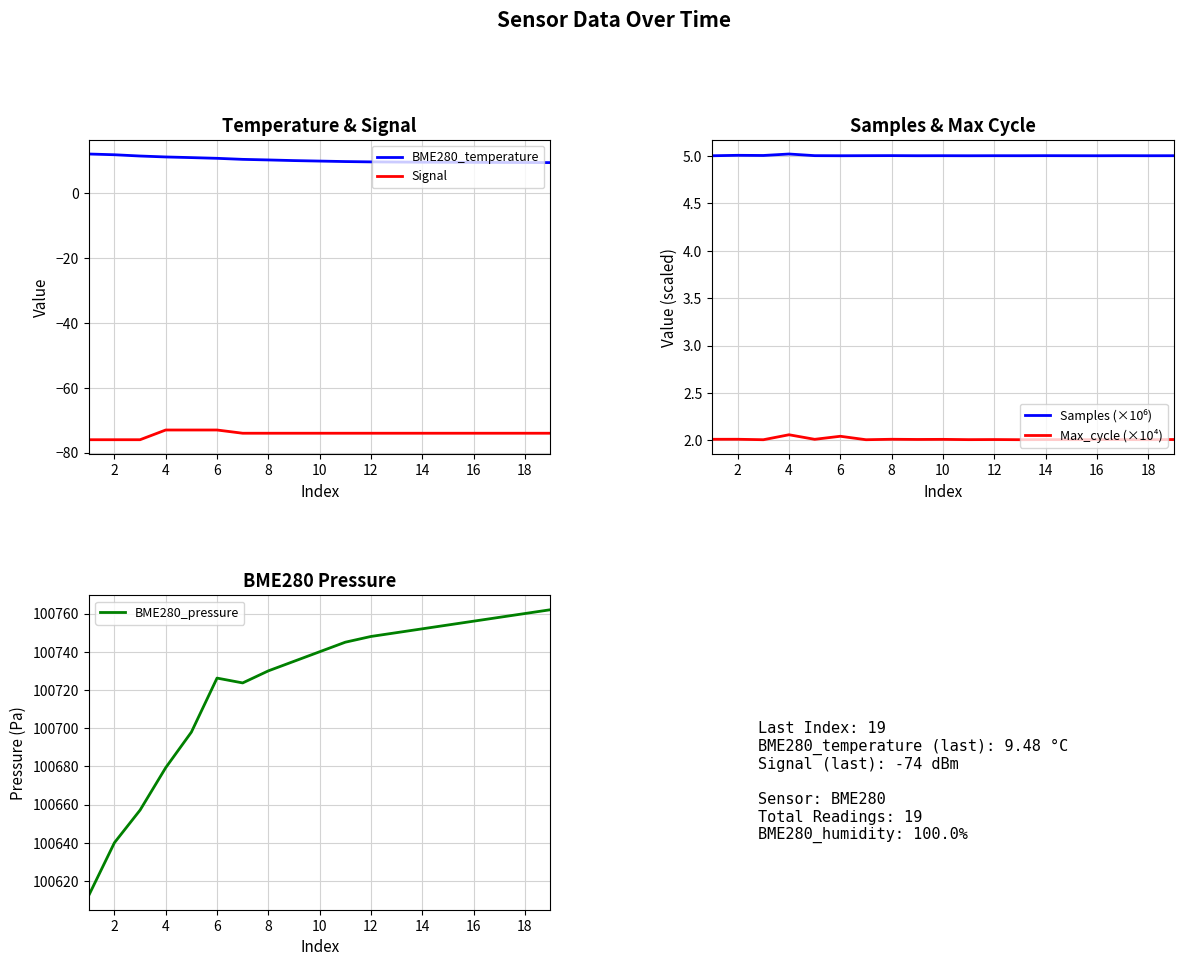

Which series has the widest spread of values?

BME280_pressure